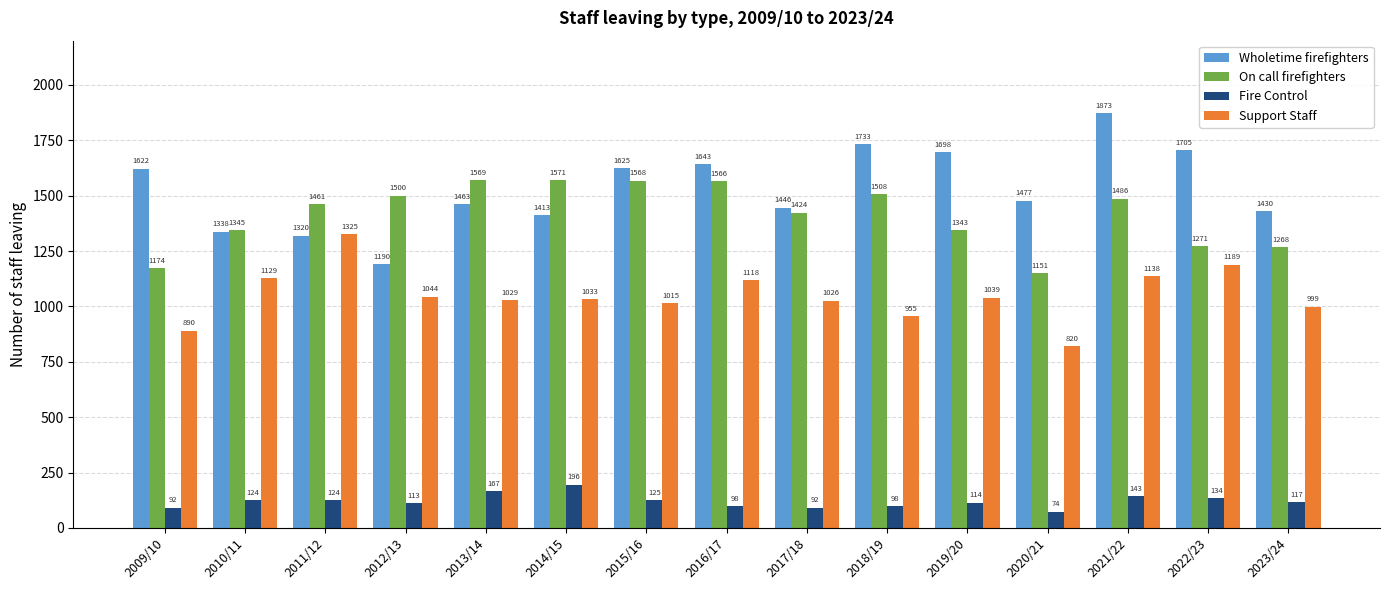

Reading left to right, list all the values displayed in this chart.

Wholetime firefighters: 2009/10=1622	2010/11=1338	2011/12=1320	2012/13=1190	2013/14=1463	2014/15=1413	2015/16=1625	2016/17=1643	2017/18=1446	2018/19=1733	2019/20=1698	2020/21=1477	2021/22=1873	2022/23=1705	2023/24=1430
On call firefighters: 2009/10=1174	2010/11=1345	2011/12=1461	2012/13=1500	2013/14=1569	2014/15=1571	2015/16=1568	2016/17=1566	2017/18=1424	2018/19=1508	2019/20=1343	2020/21=1151	2021/22=1486	2022/23=1271	2023/24=1268
Fire Control: 2009/10=92	2010/11=124	2011/12=124	2012/13=113	2013/14=167	2014/15=196	2015/16=125	2016/17=98	2017/18=92	2018/19=98	2019/20=114	2020/21=74	2021/22=143	2022/23=134	2023/24=117
Support Staff: 2009/10=890	2010/11=1129	2011/12=1325	2012/13=1044	2013/14=1029	2014/15=1033	2015/16=1015	2016/17=1118	2017/18=1026	2018/19=955	2019/20=1039	2020/21=820	2021/22=1138	2022/23=1189	2023/24=999